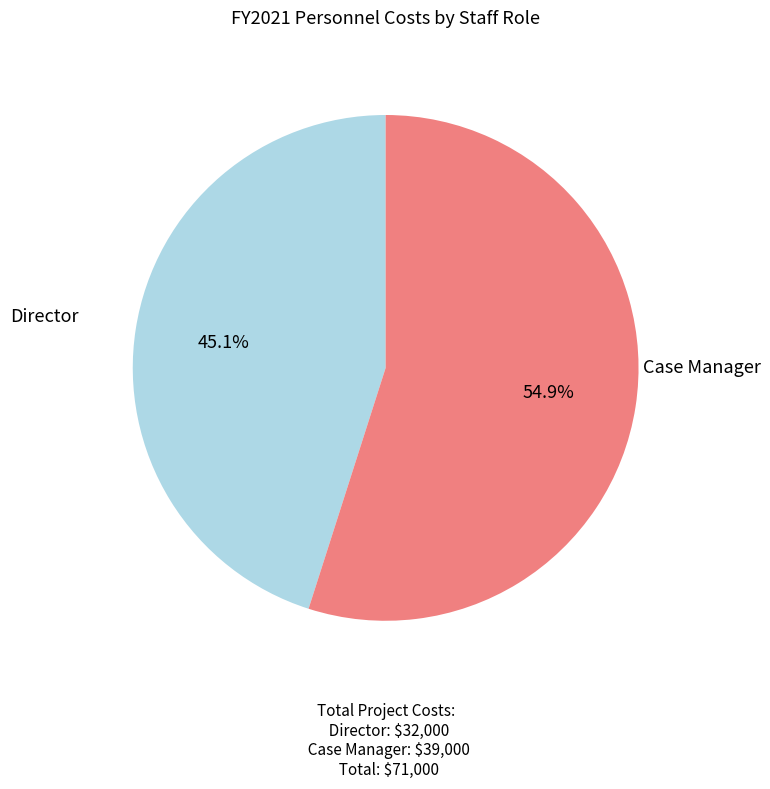

Is there any slice that represents more than half of the pie?

Yes